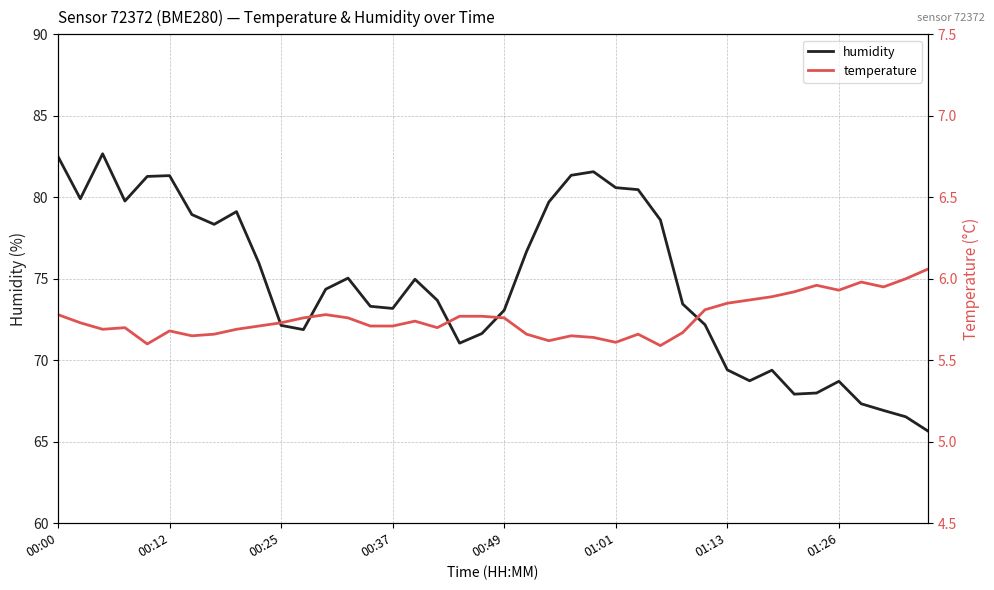

What is the highest value of the humidity series?

82.7